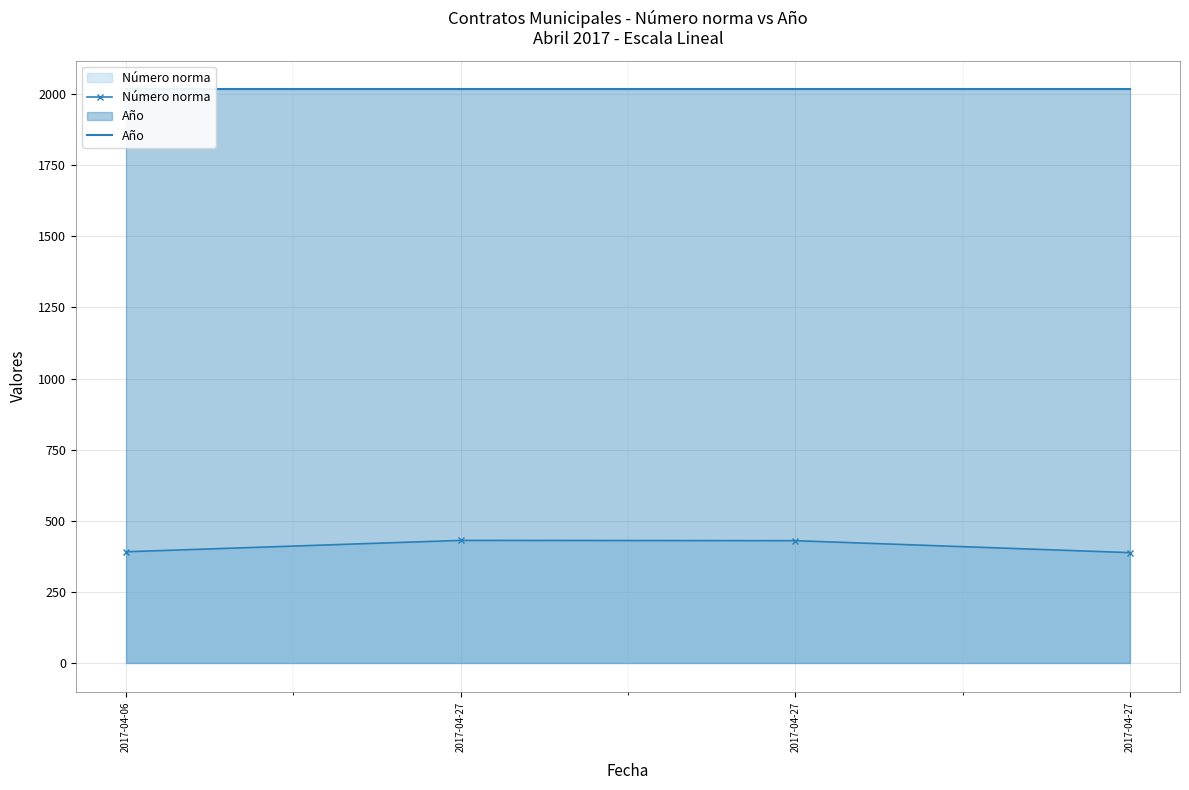

List the labels in order of Número norma value, smallest first.

2017-04-27, 2017-04-06, 2017-04-27, 2017-04-27